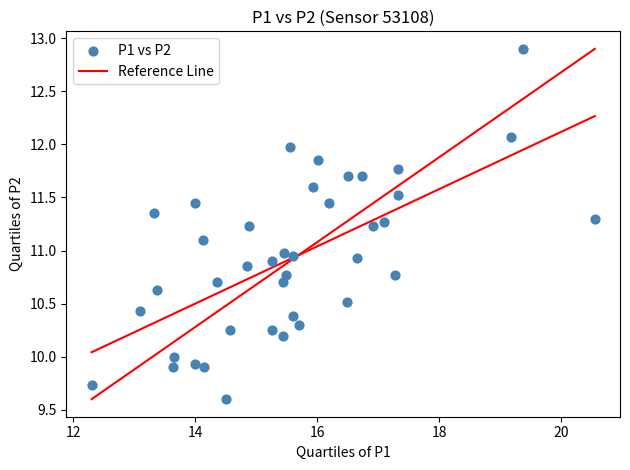

What is the range of X values (max minus min)?

8.2